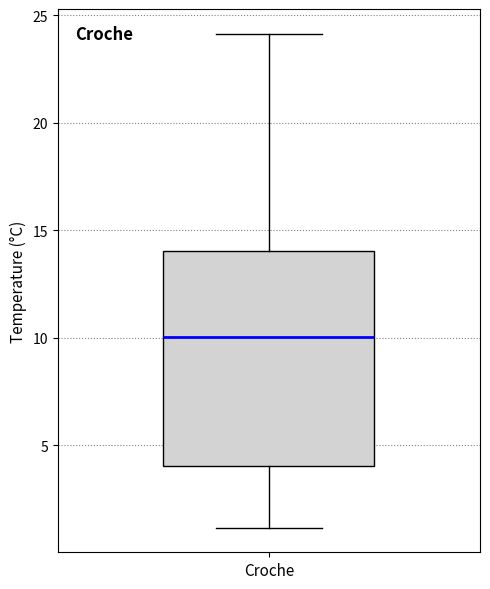

Where does the lower whisker of the box for Croche end on the y-axis? The values are not printed on the chart, so give them approximately, as read against the axis.

1